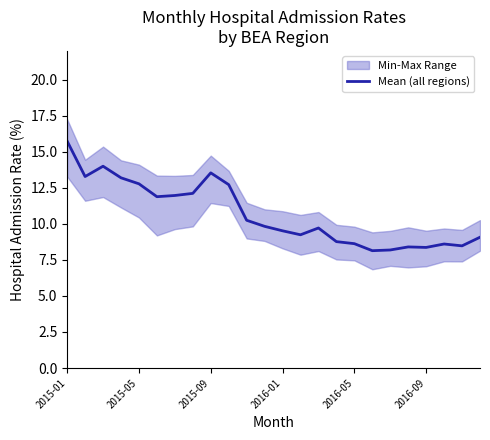

Is it true that Mean (all regions) equals 3.9 at 2015-05?

False